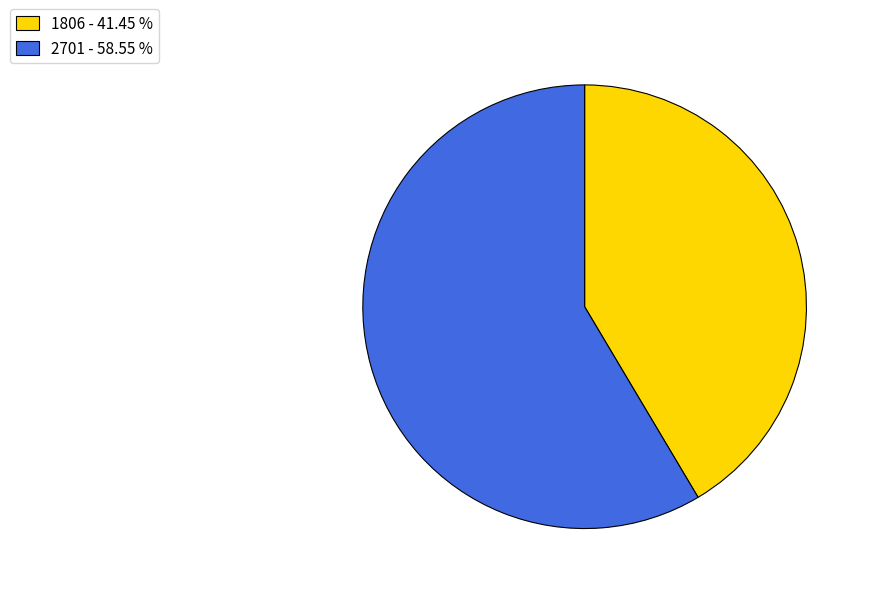

Do 1806 - 41.45 % and 2701 - 58.55 % together represent more than half of the pie?

Yes